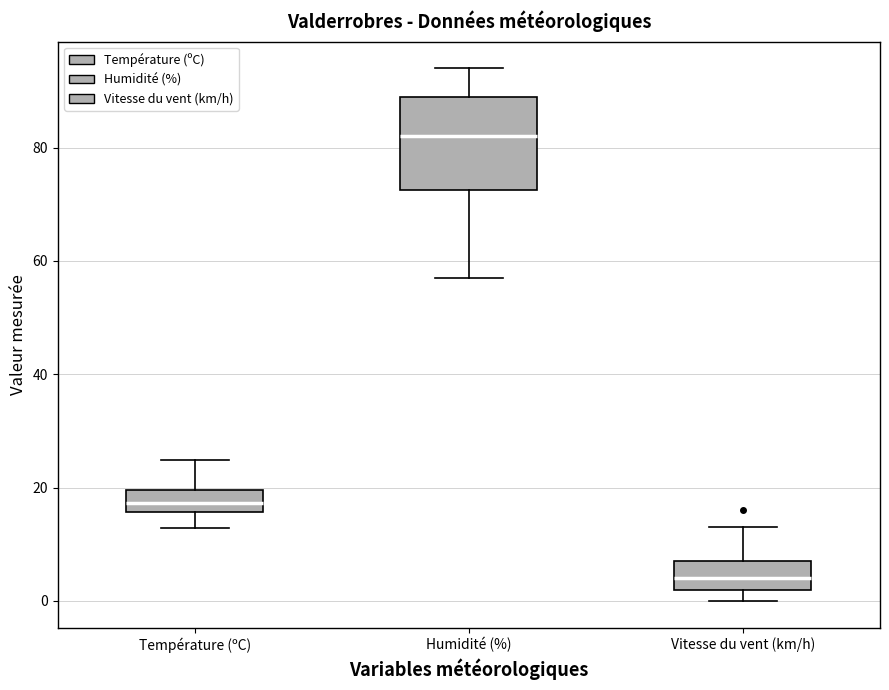

Reading left to right, read every box against the y-axis: the position of its median line, the range the box covers, and the ends of its whiskers. The values are not printed on the chart, so give them approximately, as read against the axis.

Température (ºC): median 18, box 16 to 20, whiskers 12 to 24
Humidité (%): median 82, box 72 to 90, whiskers 58 to 94
Vitesse du vent (km/h): median 4, box 2 to 8, whiskers 0 to 14